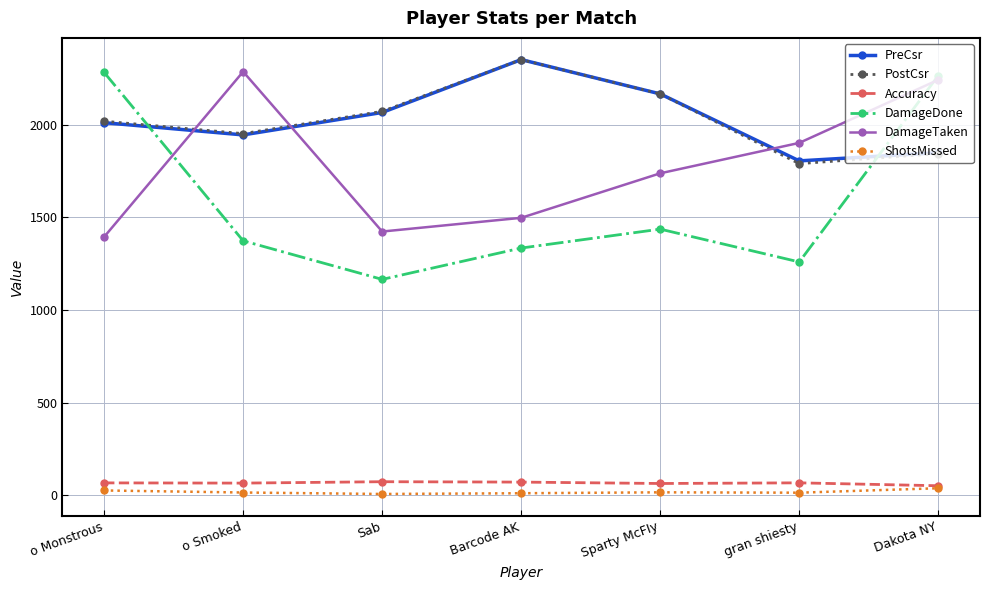

After their last crossing, which series has the higher values: PreCsr or DamageDone?

DamageDone